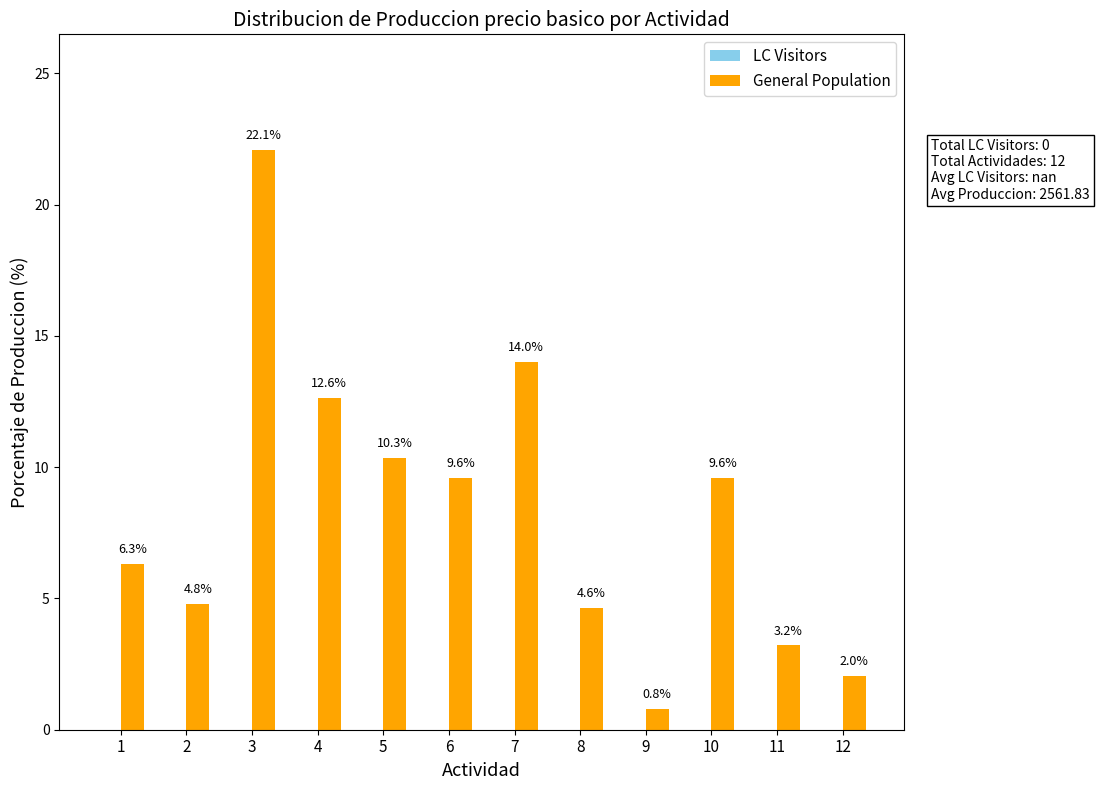

How many distinct data groups are displayed?

1